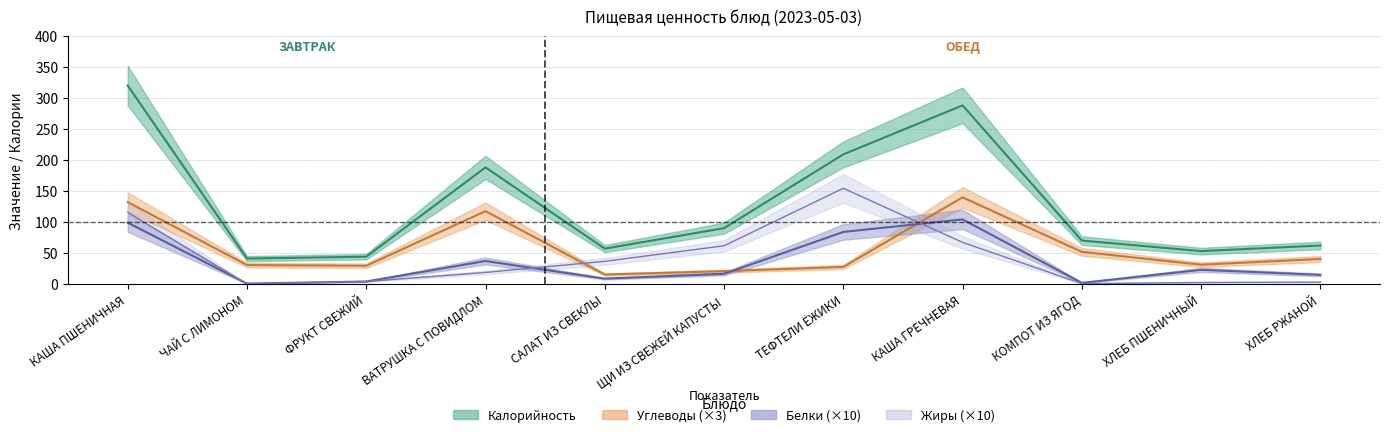

Is it true that Углеводы equals 40.3 at ХЛЕБ РЖАНОЙ?

True